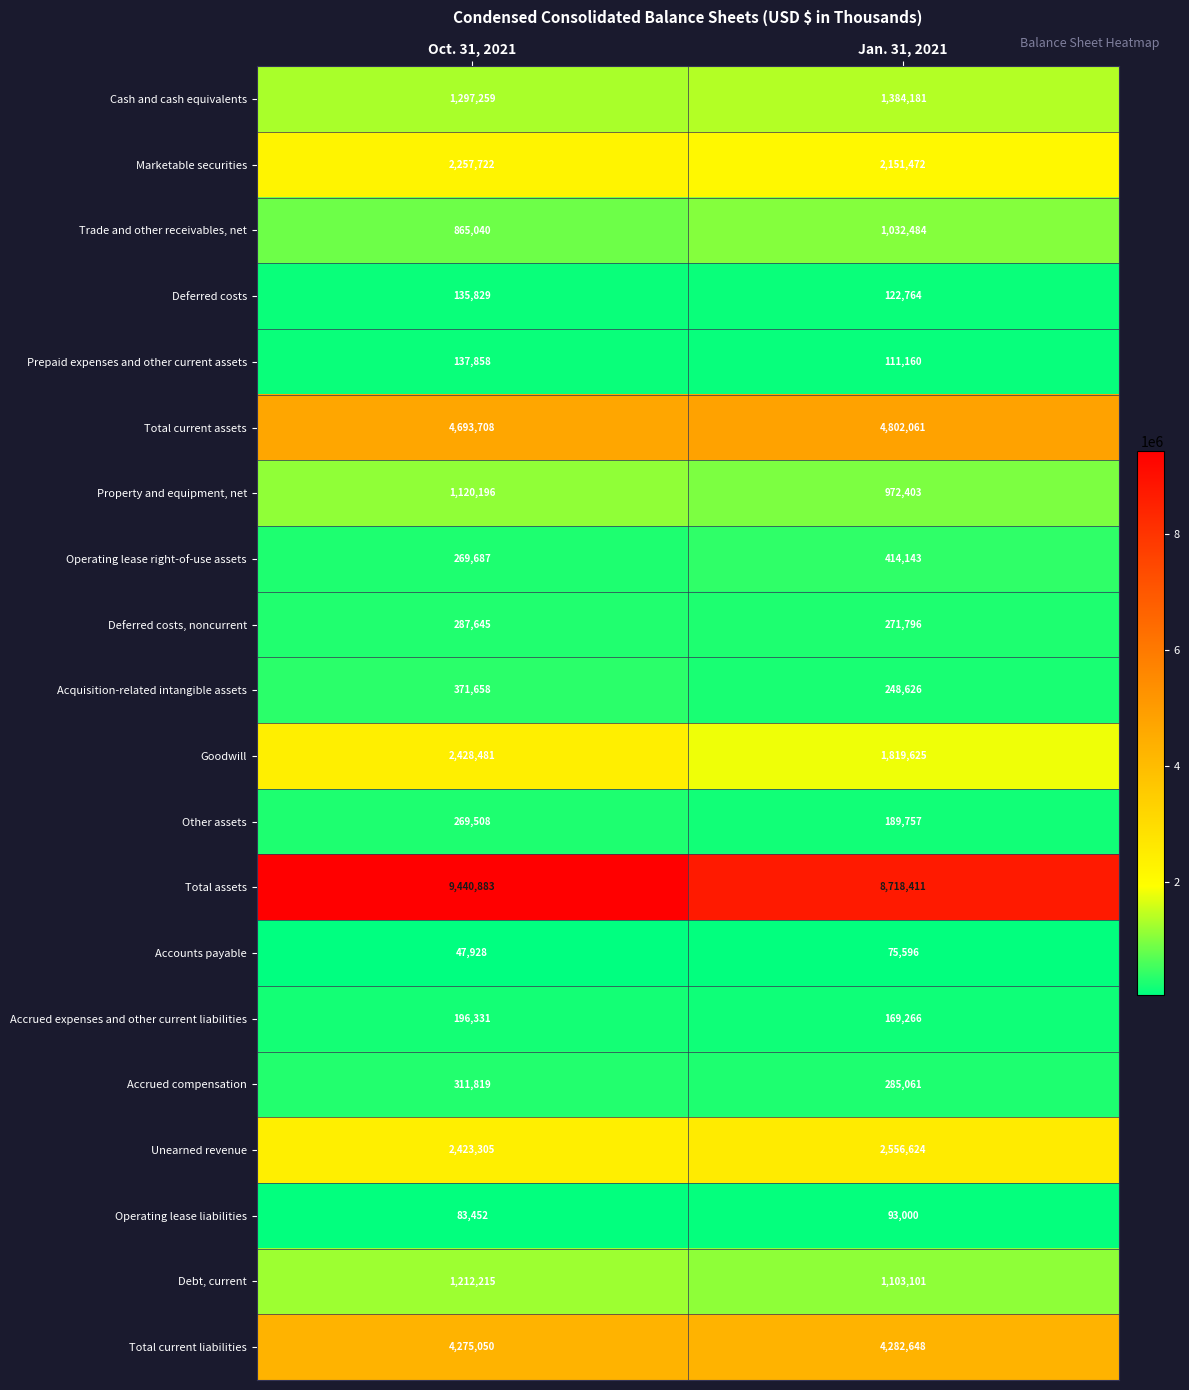

At how many categories does at least one series exceed 1278627?

2